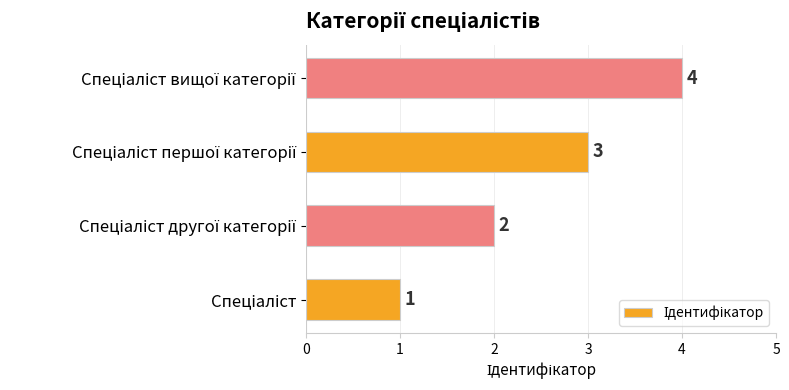

What is the sum of all values?

10